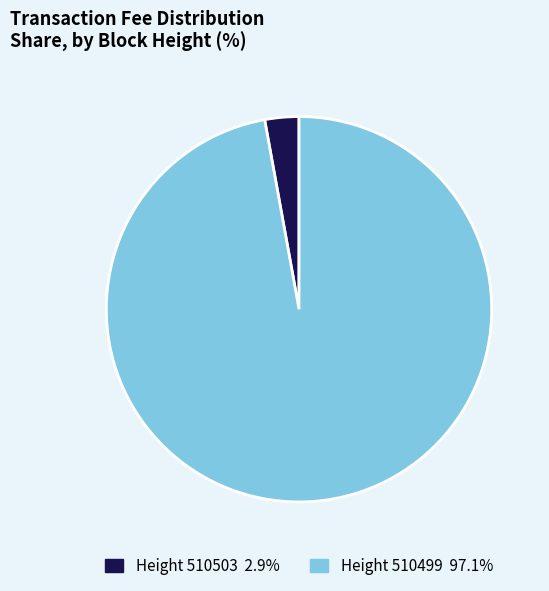

Is there a majority slice in this chart?

Yes